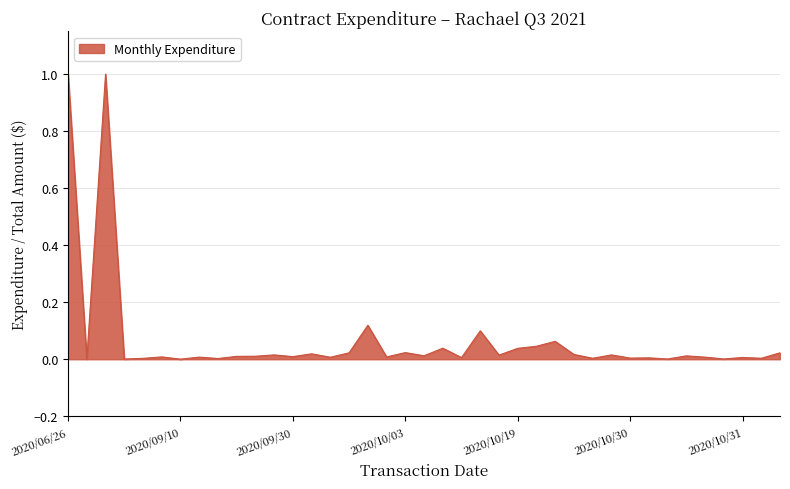

Where is the first local minimum?

2020/07/06